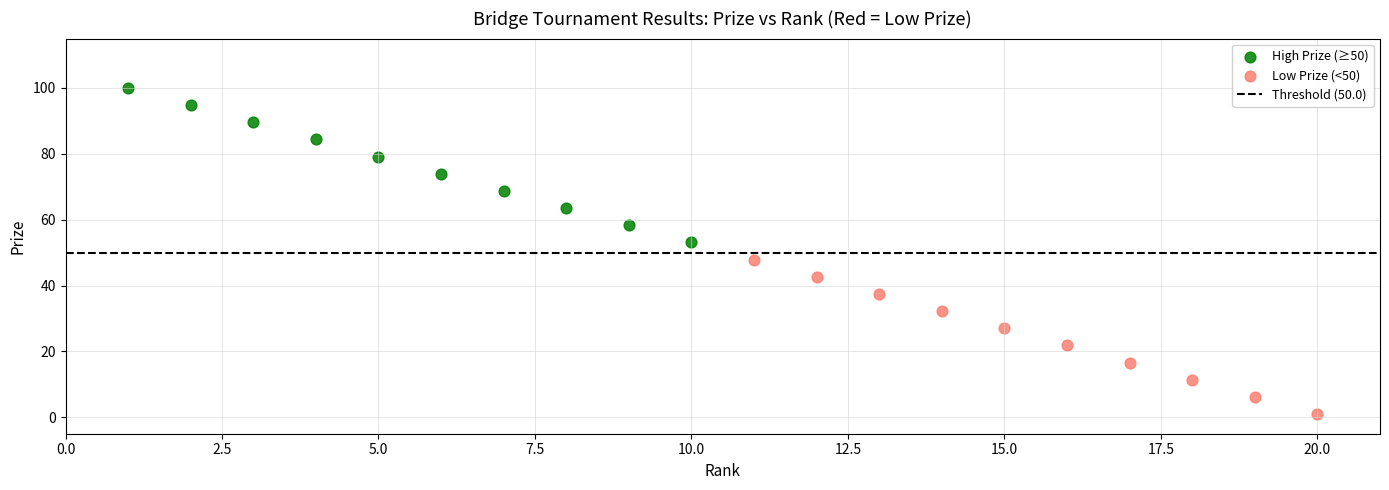

Which series has the widest spread of Y values?

High Prize (≥50)